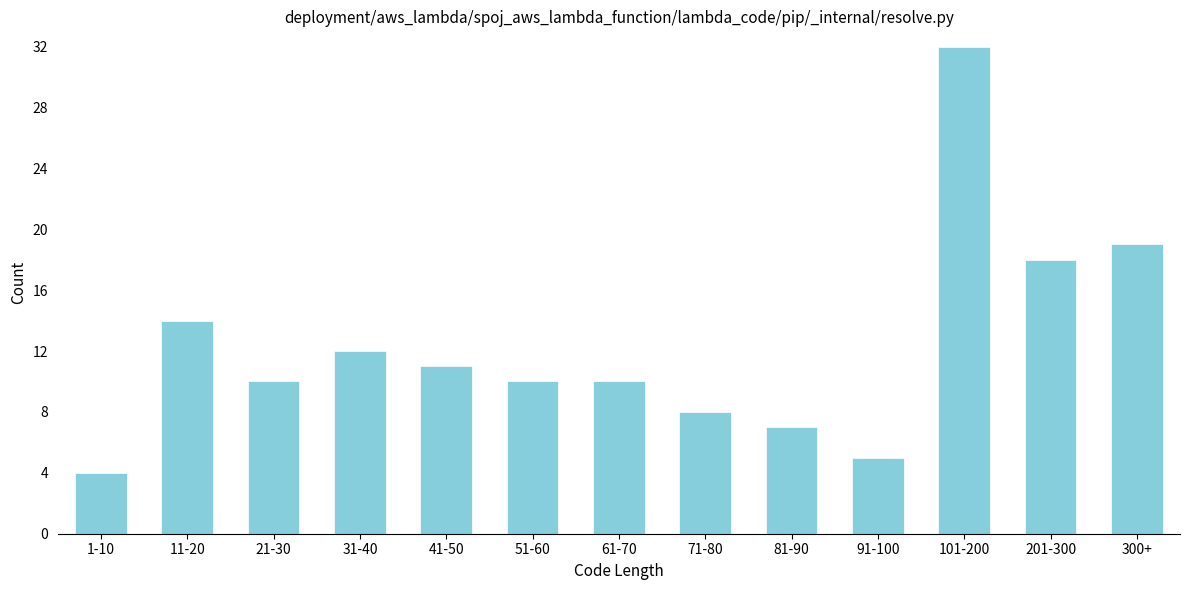

Reading left to right, list all the values displayed in this chart.

1-10=4	11-20=14	21-30=10	31-40=12	41-50=11	51-60=10	61-70=10	71-80=8	81-90=7	91-100=5	101-200=32	201-300=18	300+=19